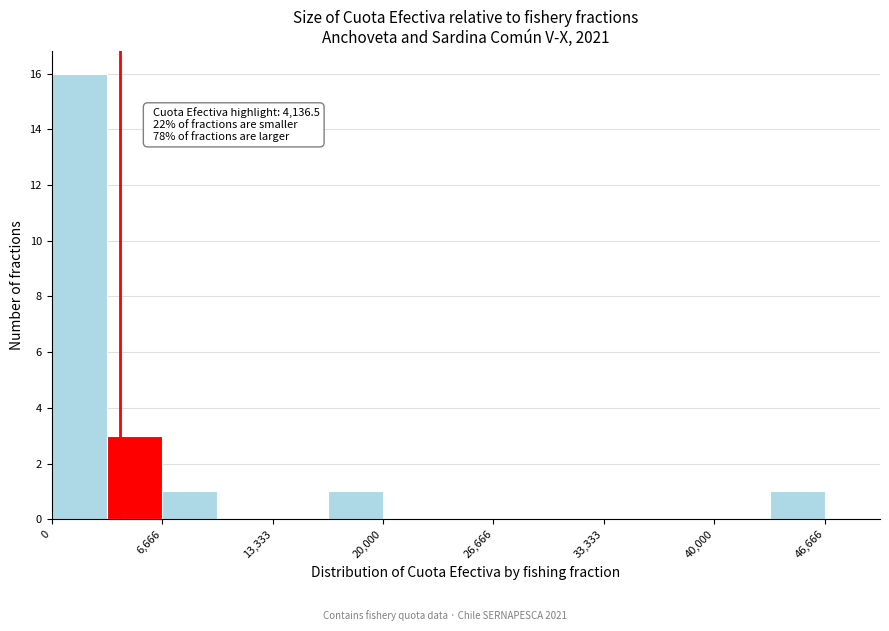

Around what value on the x-axis is the tallest bar? Give the approximate position of its centre, as read against the axis.

2000